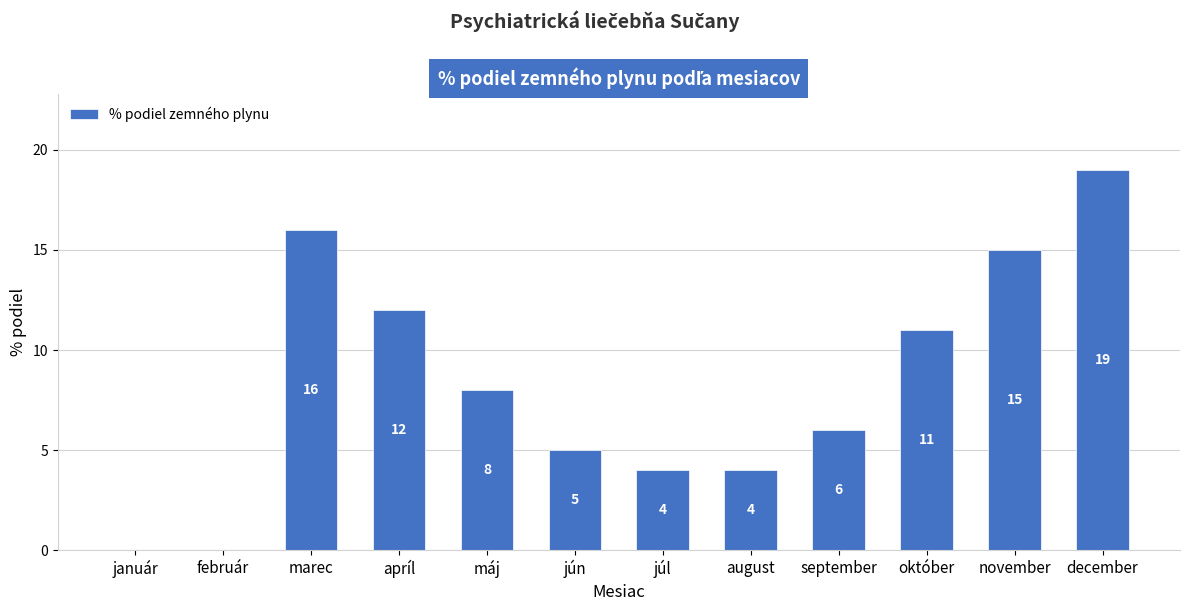

Are the bars grouped side by side (vs. stacked)?

No